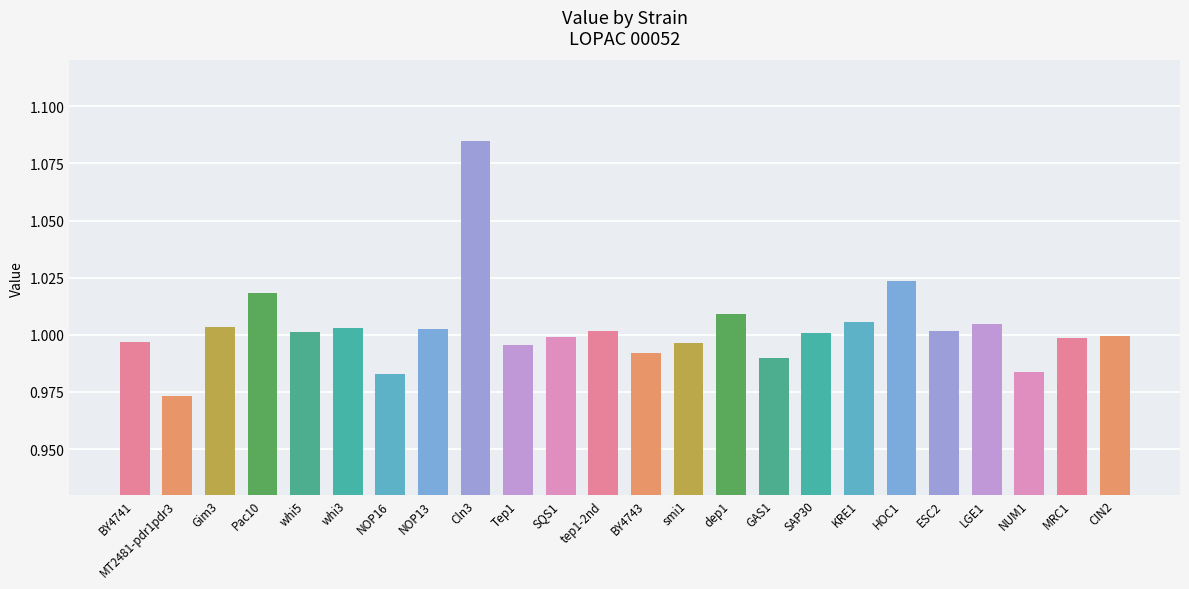

Is it true that the value at LGE1 is 0.4?

False